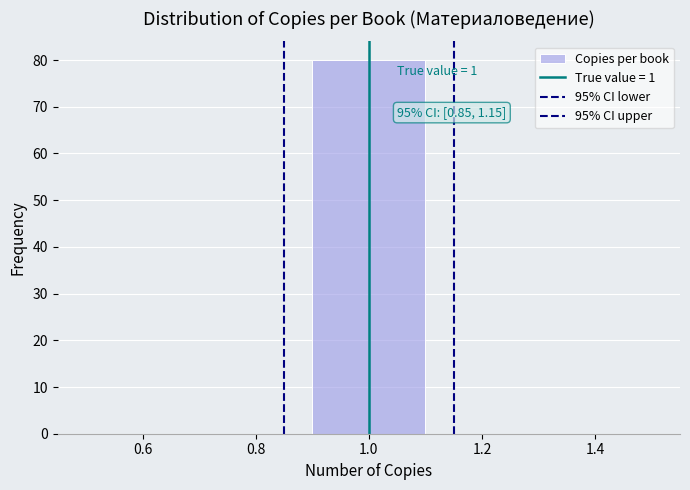

Over which range of the x-axis is the bar tallest?

0.9 to 1.1